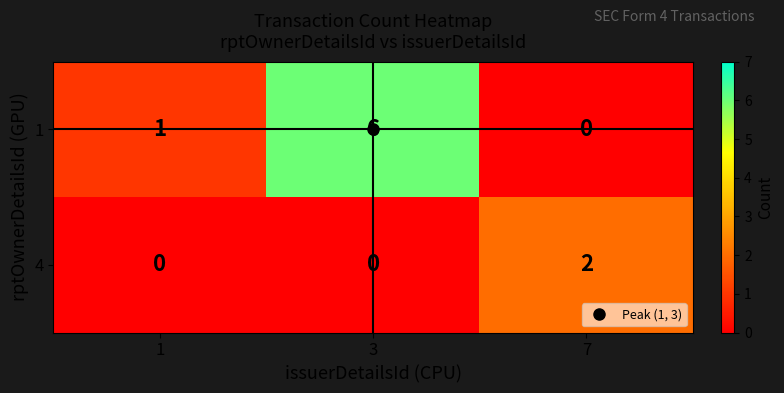

Between 1 and 7, which series saw the biggest shift?

4